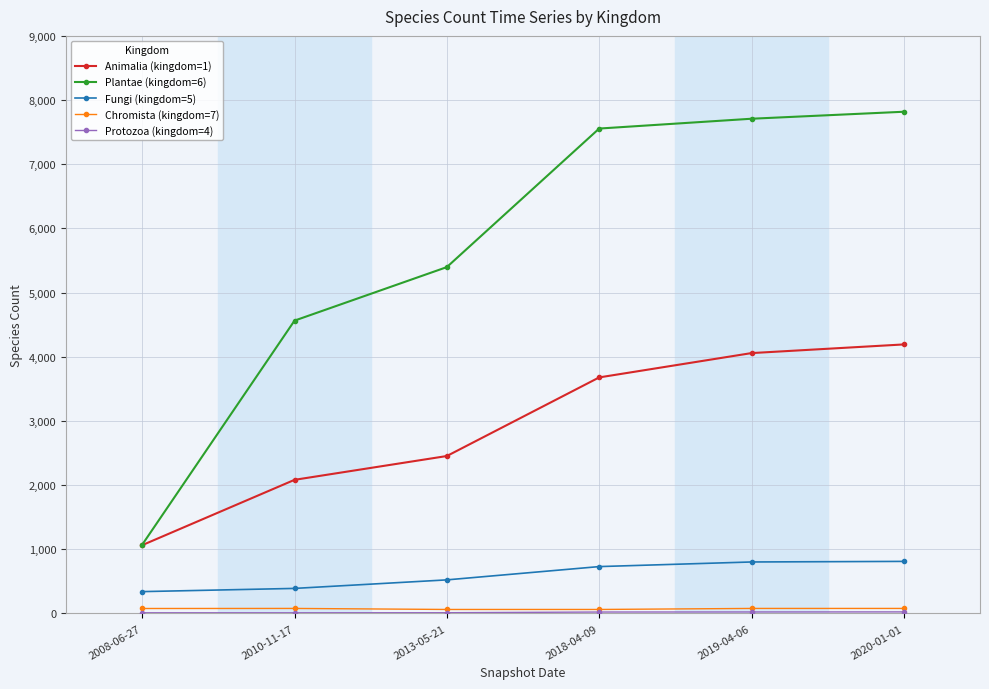

Which series has the largest range (max minus min)?

Plantae (kingdom=6)